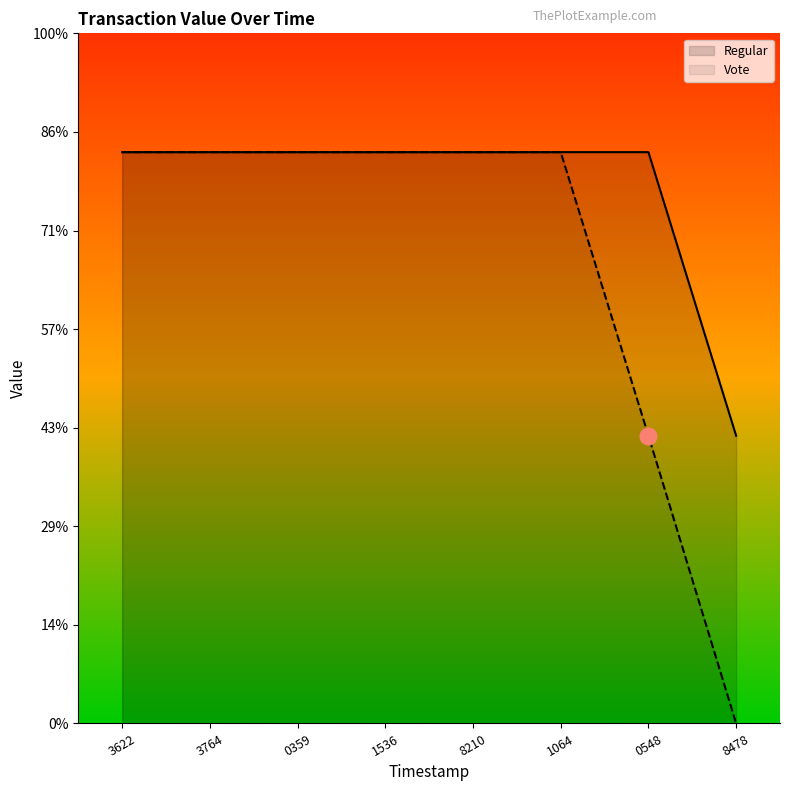

What are all the series names shown in the legend?

Regular, Vote